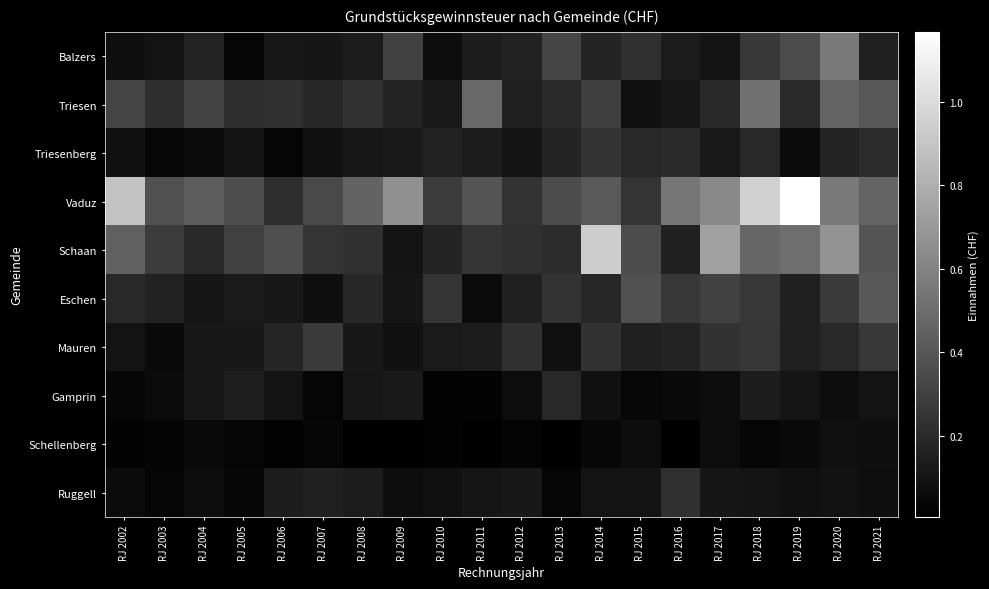

At which category does the chart reach its minimum across all series?

RJ 2009